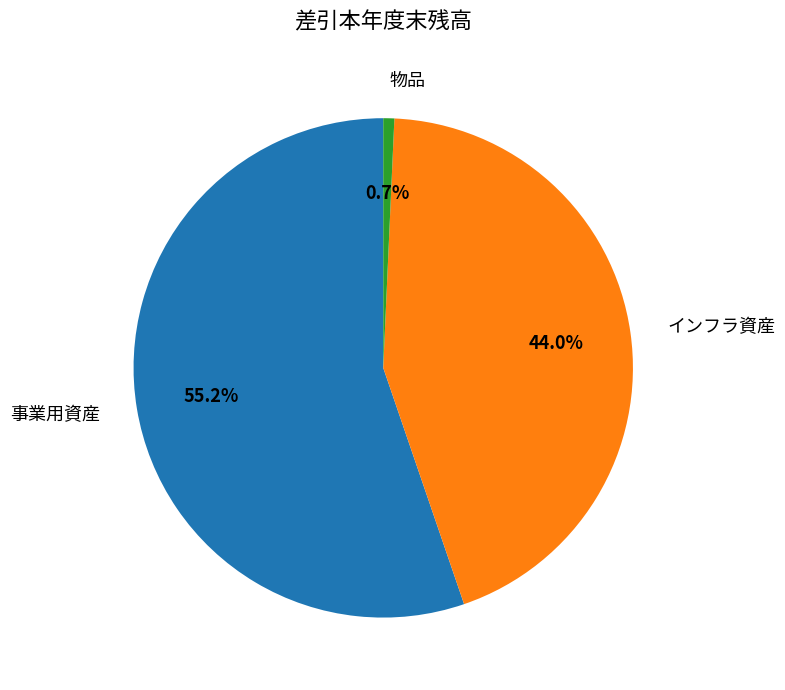

To the nearest percent, what is the difference between the 物品 and インフラ資産 slice percentages?

43%